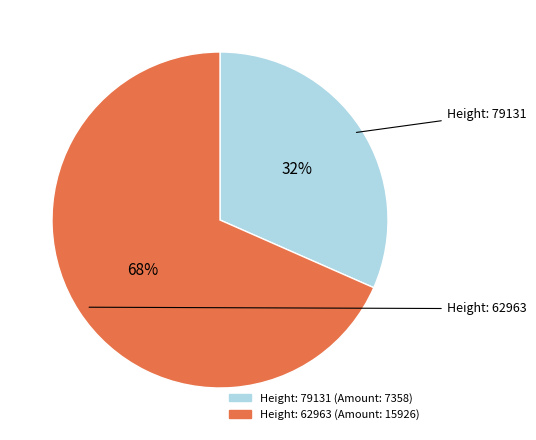

To the nearest percent, what is the average slice percentage?

50%